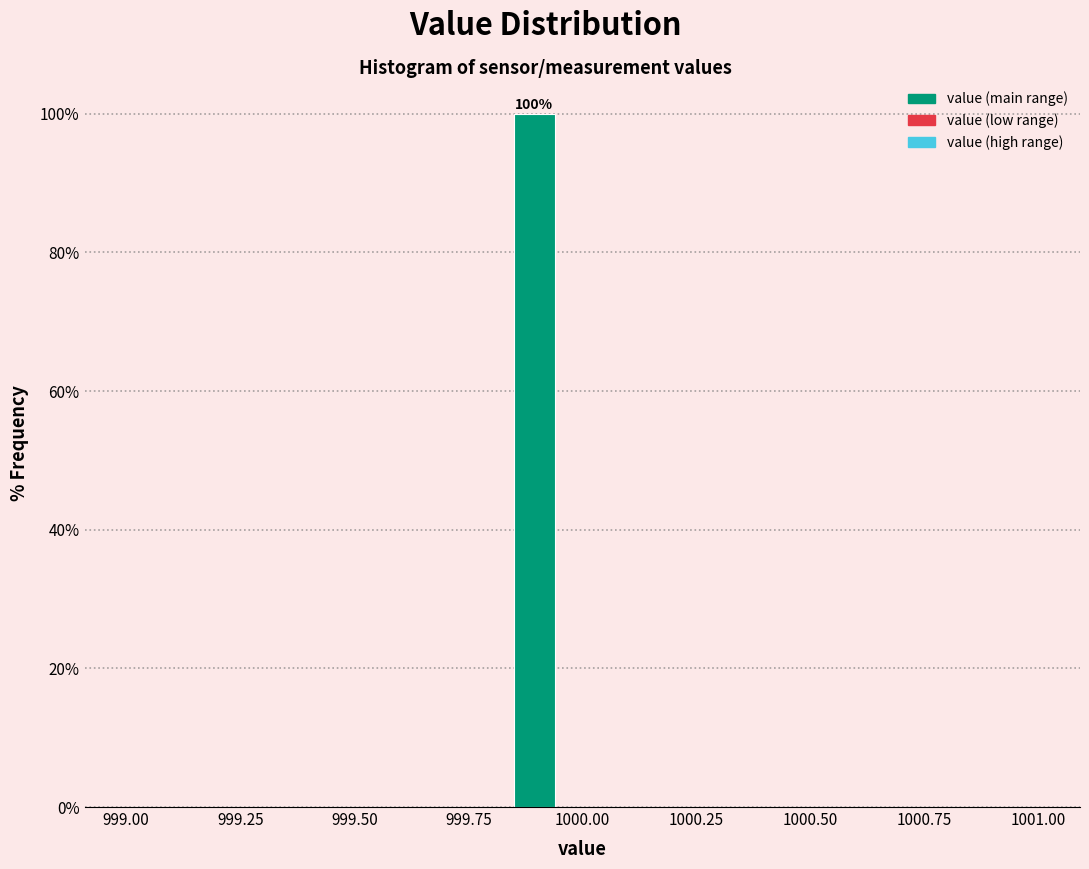

Read against the x-axis, roughly where is the centre of the tallest bar?

999.90